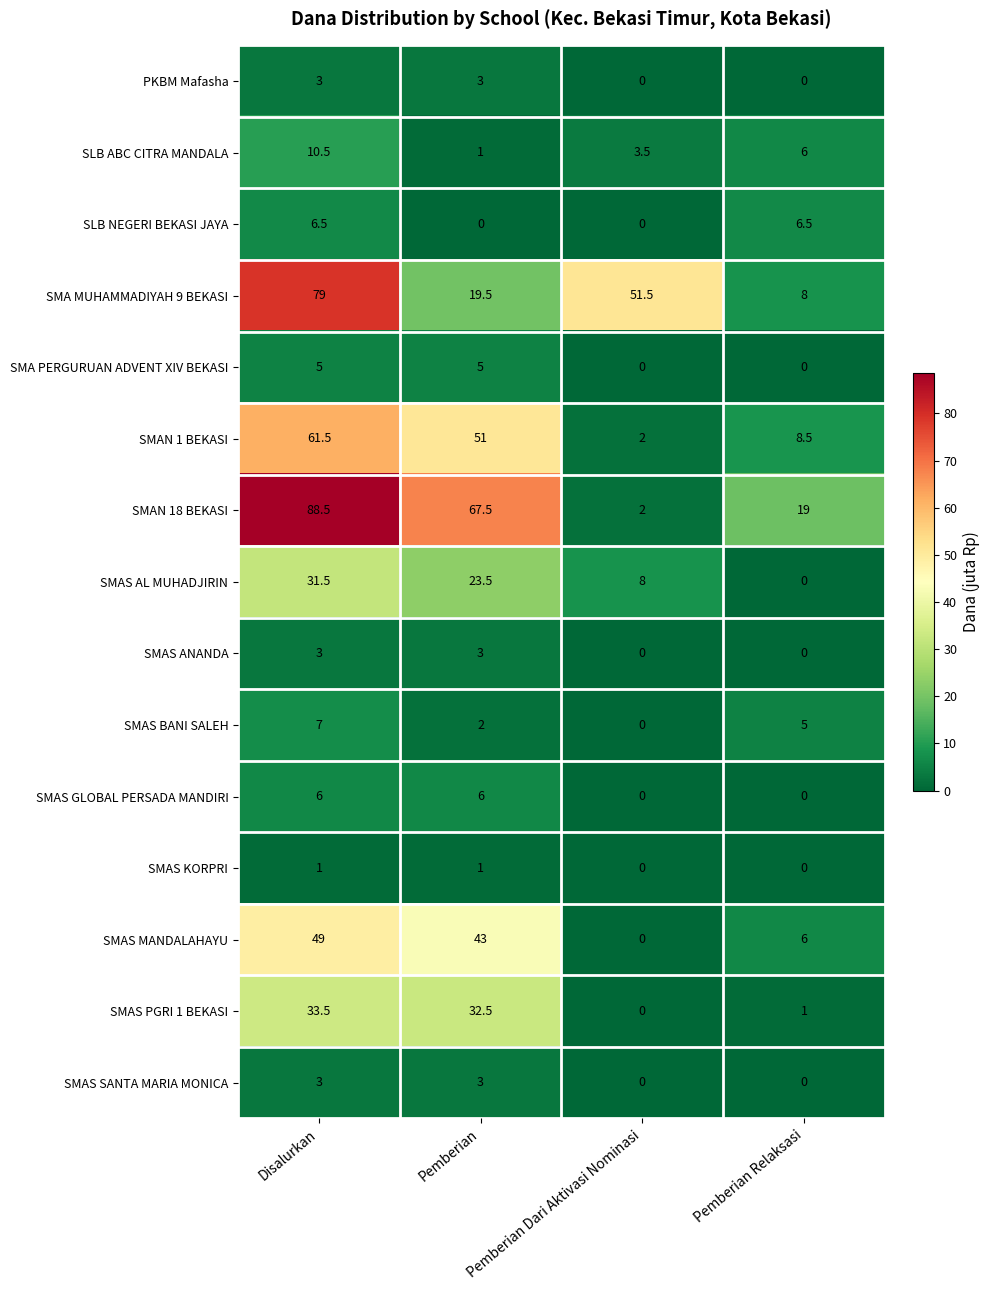

What is the difference between the maximum and second lowest values in the SMA PERGURUAN ADVENT XIV BEKASI series?

5.0